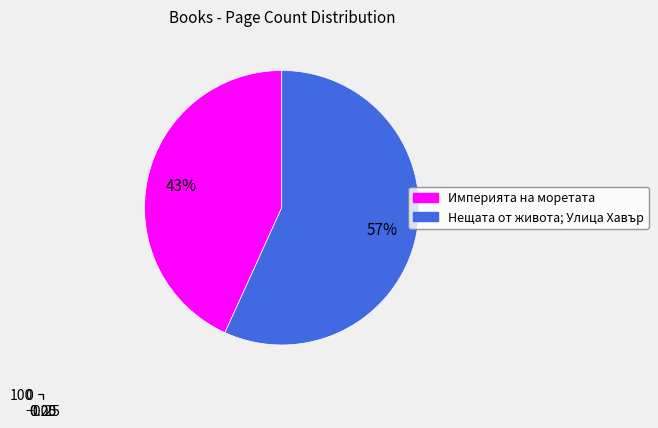

How many segments does this pie chart have?

2